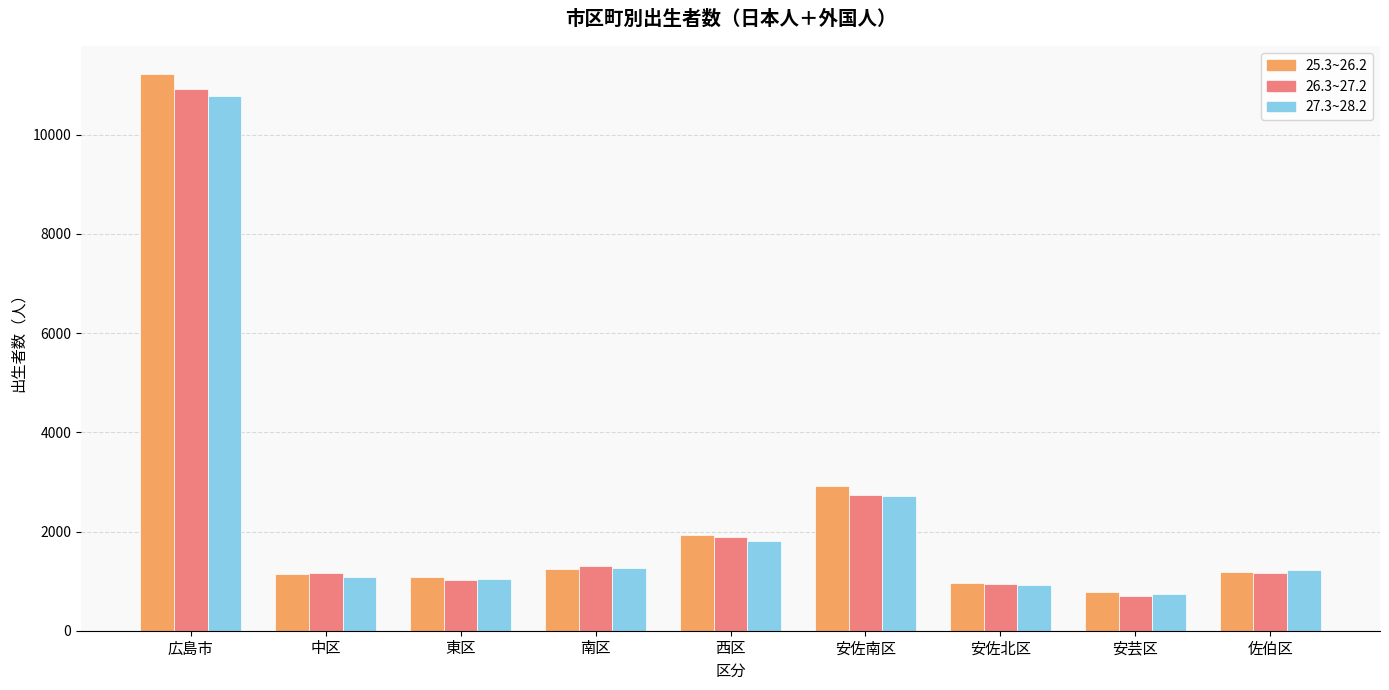

Which series has the largest range (max minus min)?

25.3~26.2